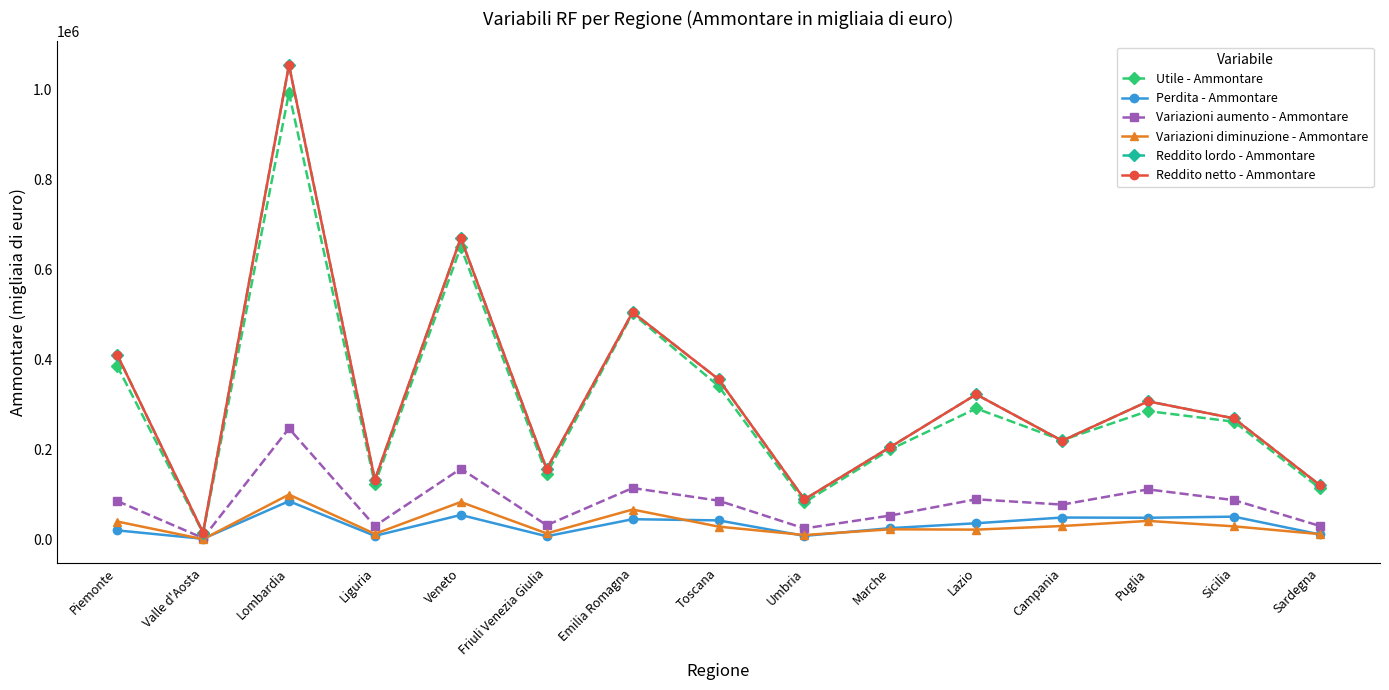

Is the value of Variazioni diminuzione - Ammontare at Valle d'Aosta greater than the value of Variazioni aumento - Ammontare at Sardegna?

No